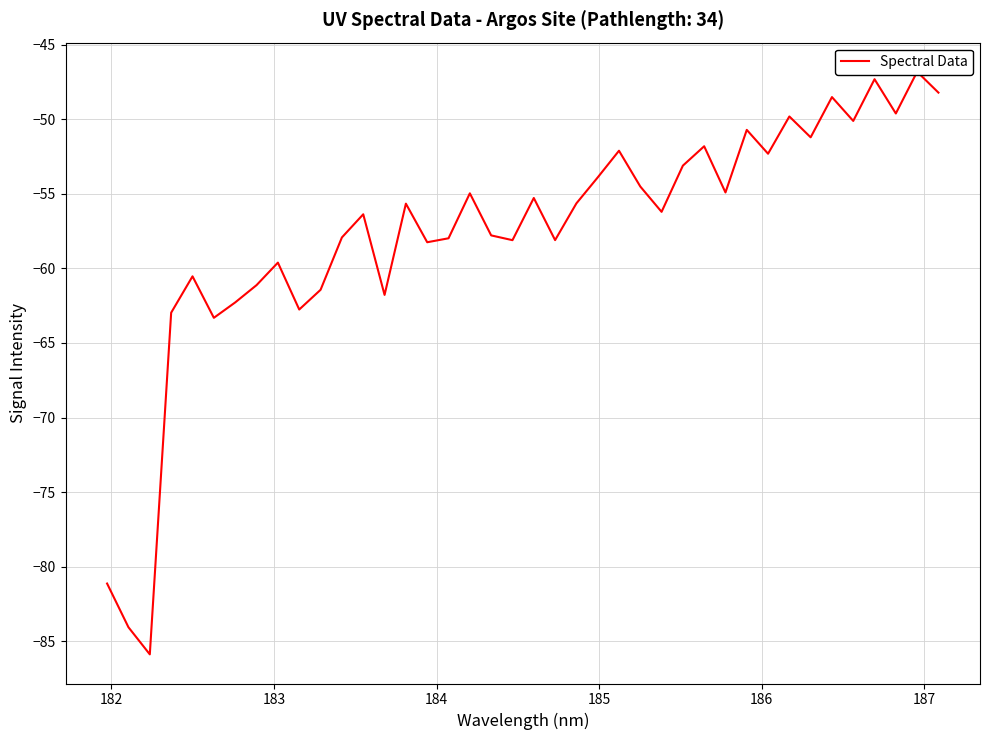

What is the difference between the second highest and second lowest values?

36.8